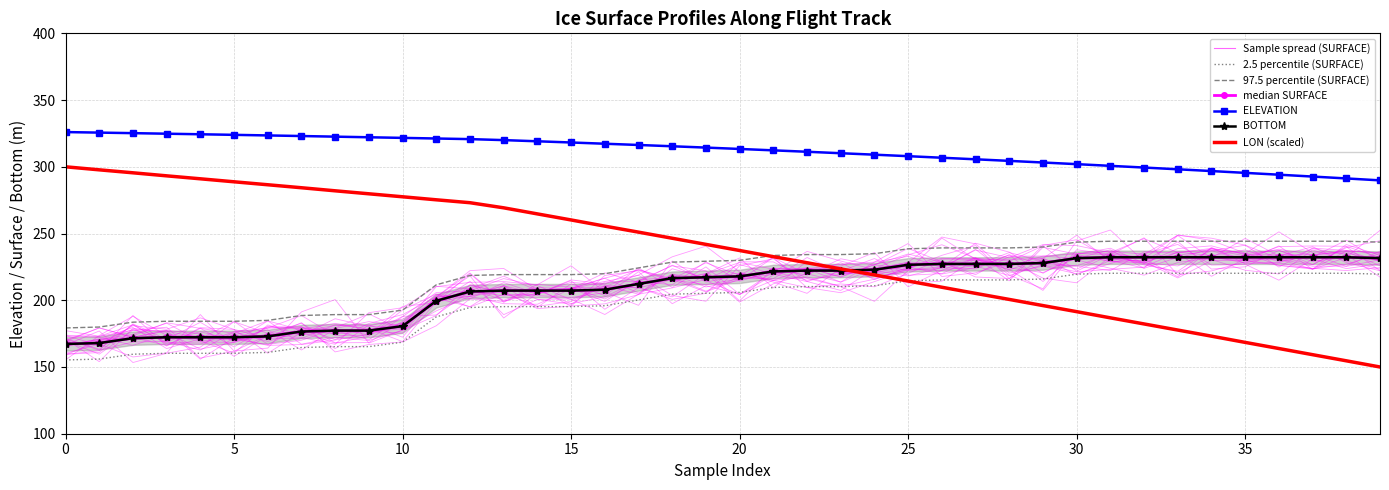

True or false: ELEVATION and median SURFACE cross at least once.

False